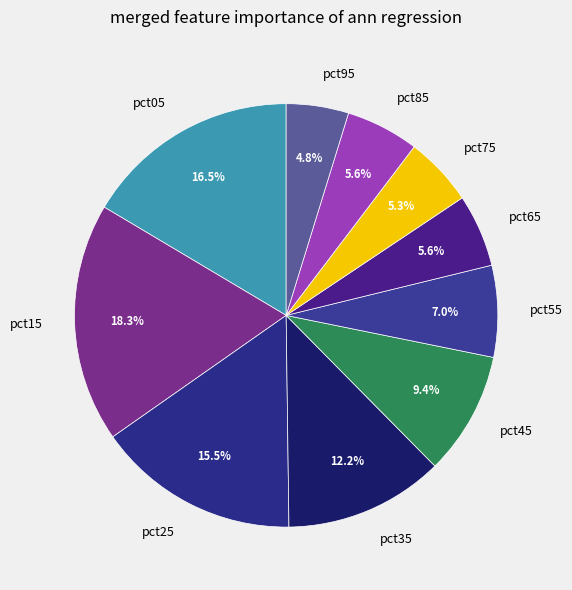

To the nearest percent, what is the combined percentage of pct55 and pct85?

13%